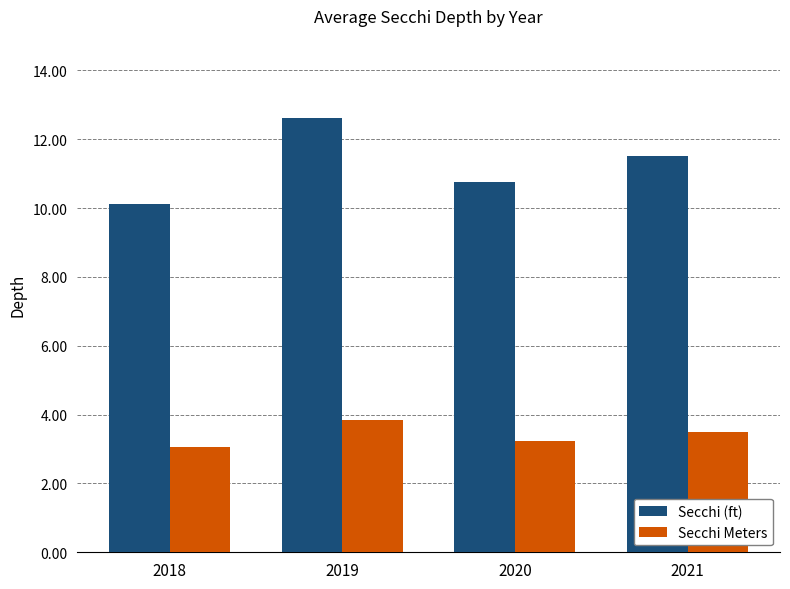

Which series has the largest total across all categories?

Secchi (ft)